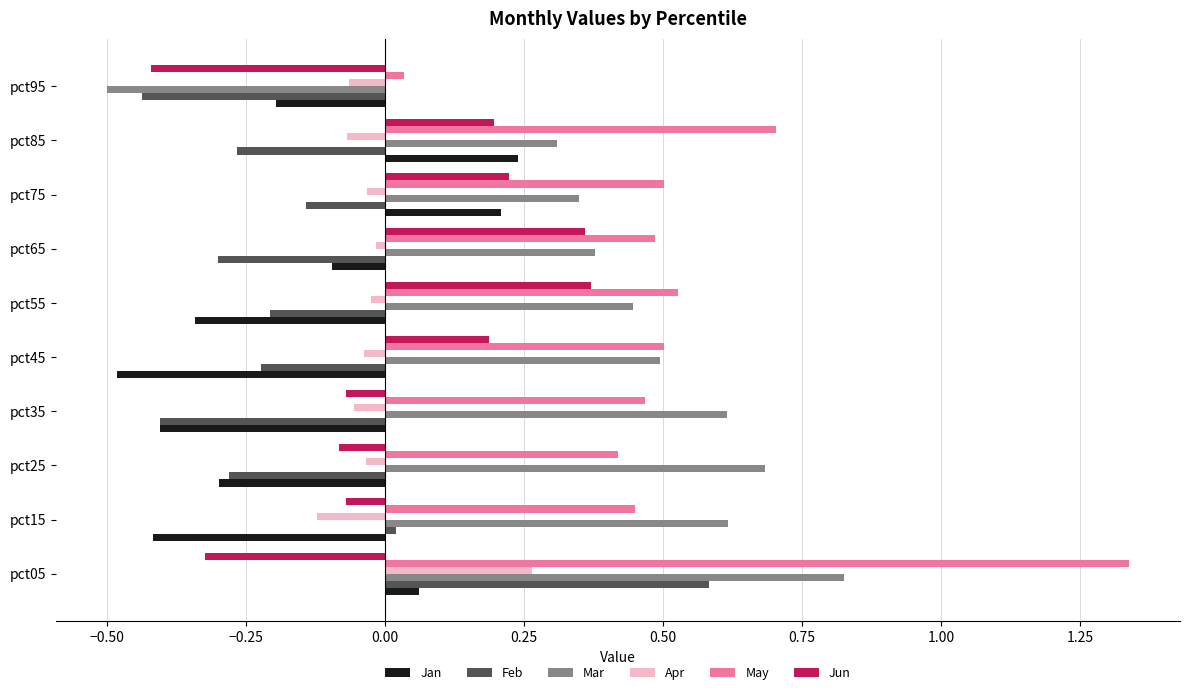

Rank the series by their maximum value, from highest to lowest.

May, Mar, Feb, Jun, Apr, Jan